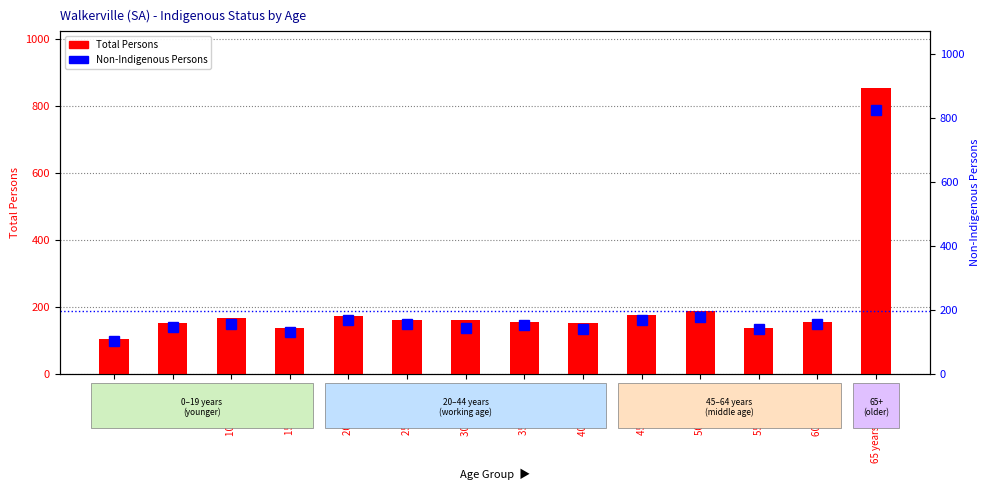

What are all the series names shown in the legend?

Total Persons, Non-Indigenous Persons